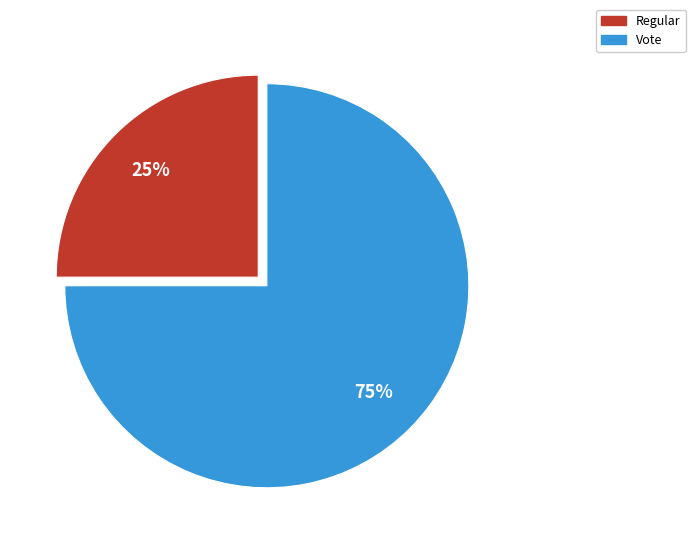

To the nearest percent, what is the average slice percentage?

50%